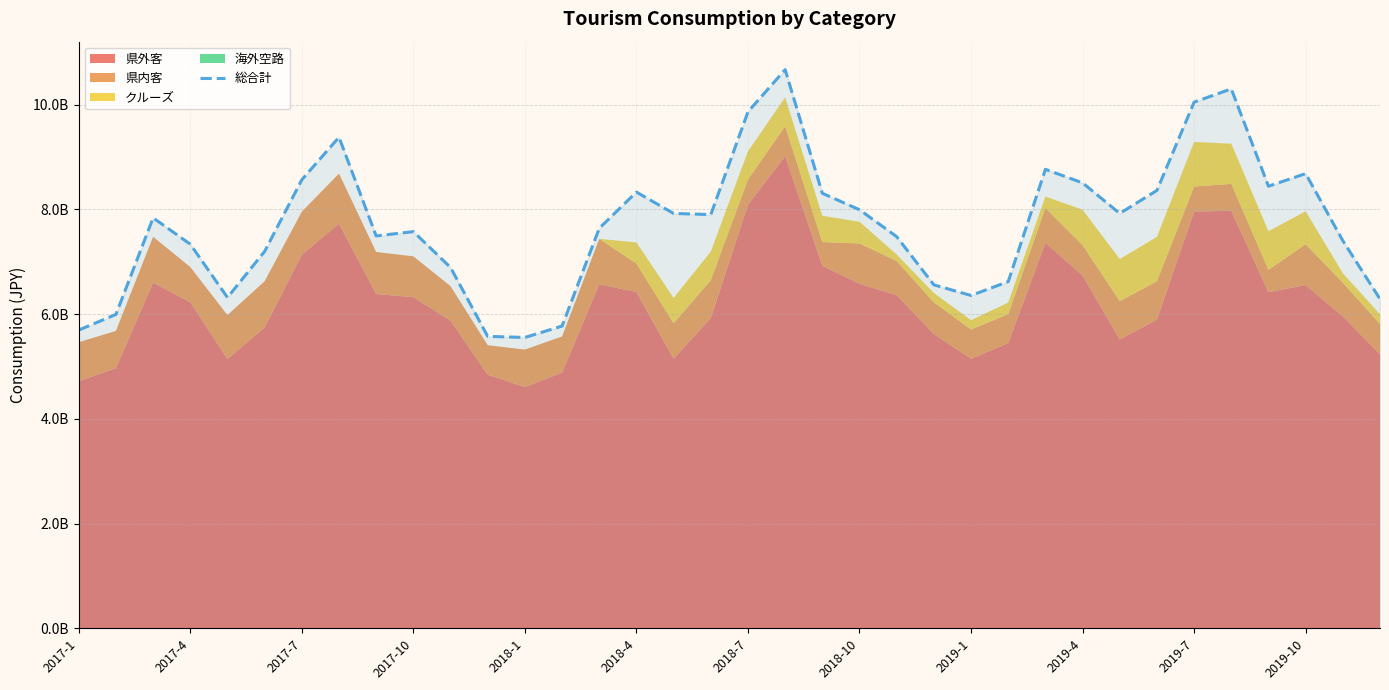

True or false: the data shows 8683850828 at 23.

False